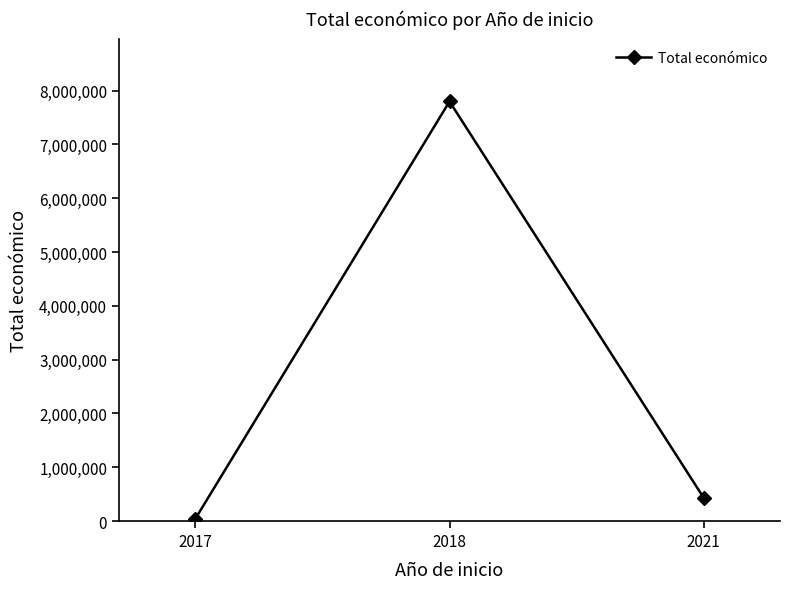

The value at 2018 is 10901089. True or false?

False